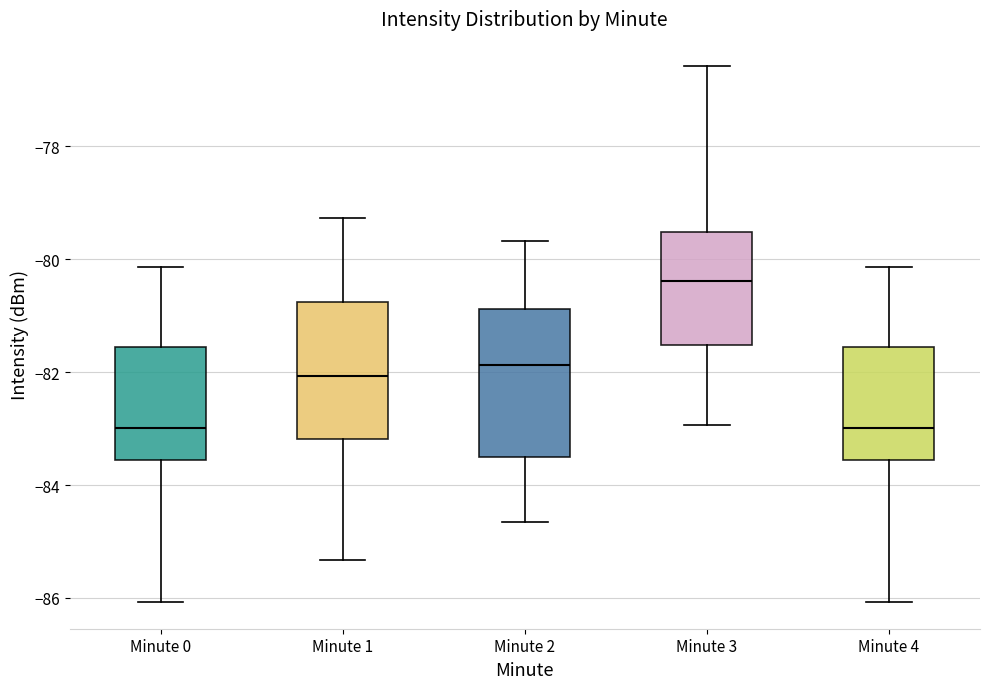

Comparing the boxes themselves (not the whiskers), which one is the tallest?

Minute 2